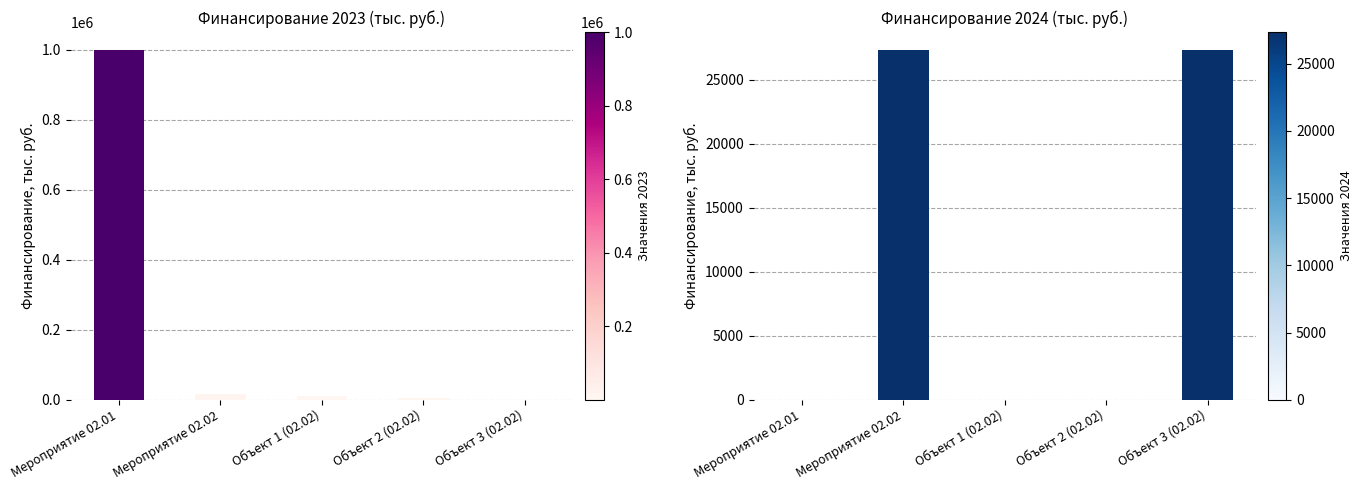

List the labels in order of Всего (2024) value, smallest first.

Мероприятие 02.01, Объект 1 (02.02), Объект 2 (02.02), Мероприятие 02.02, Объект 3 (02.02)